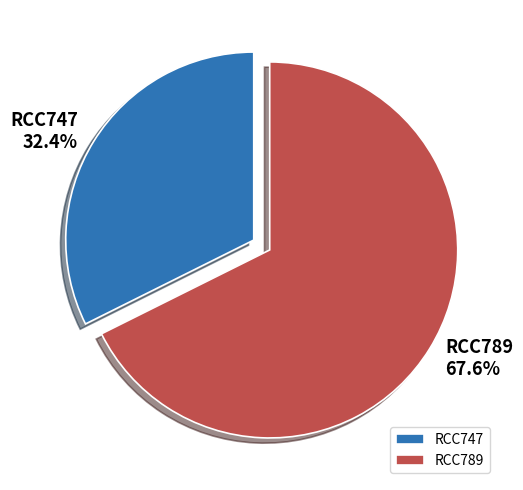

To the nearest percent, what is the difference between the largest and smallest slice percentages?

35%